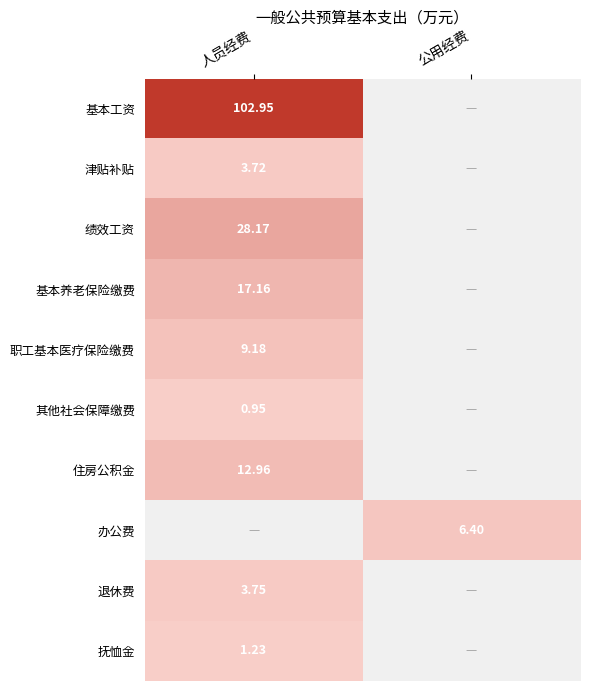

The 办公费 series shows 0.5 at 人员经费. True or false?

False